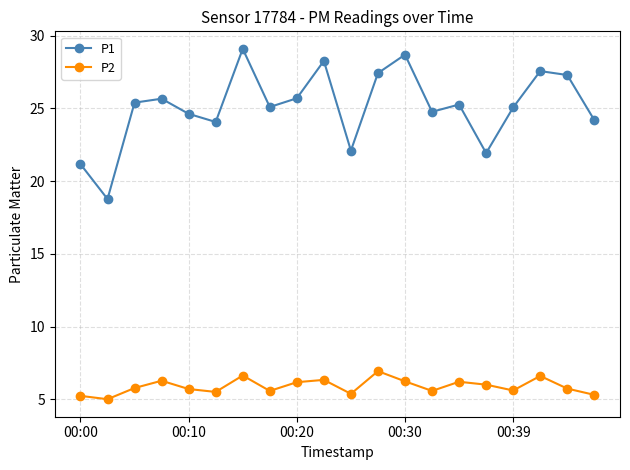

What are all the series names shown in the legend?

P1, P2